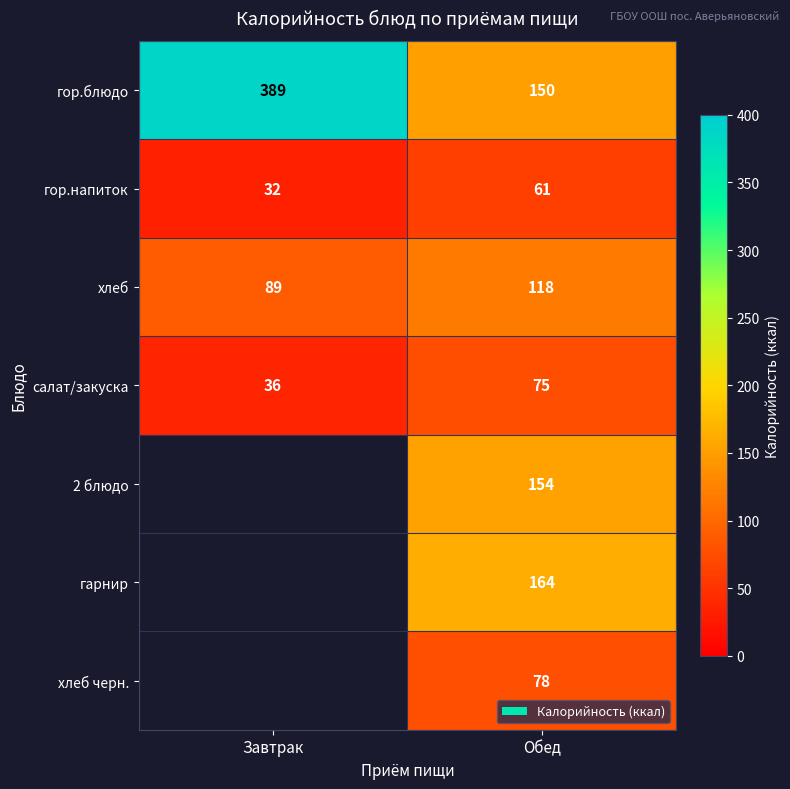

At which category is the sum across all series the highest?

Обед